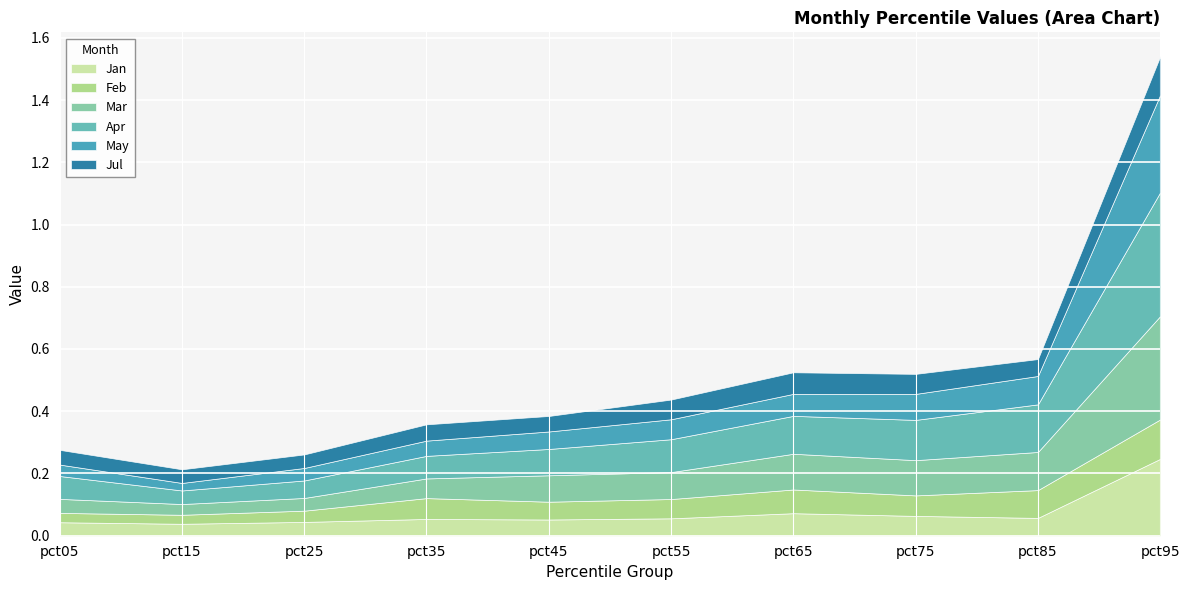

What are all the series names shown in the legend?

Jan, Feb, Mar, Apr, May, Jul